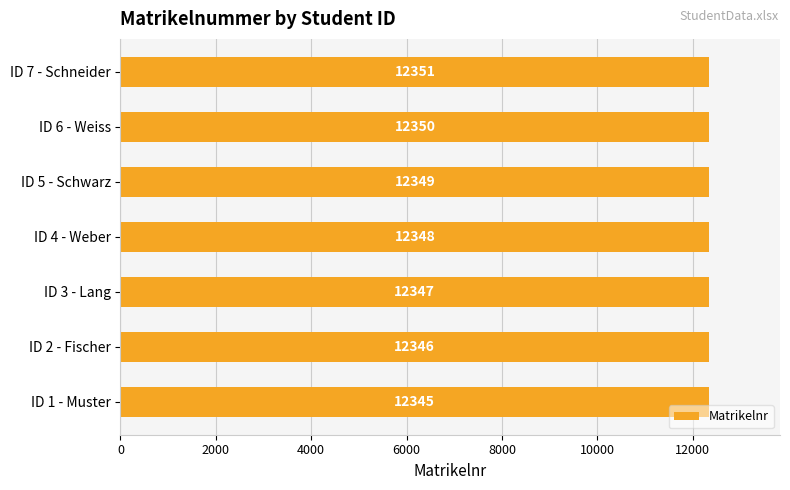

Between ID 2 - Fischer and ID 6 - Weiss, which is larger?

ID 6 - Weiss